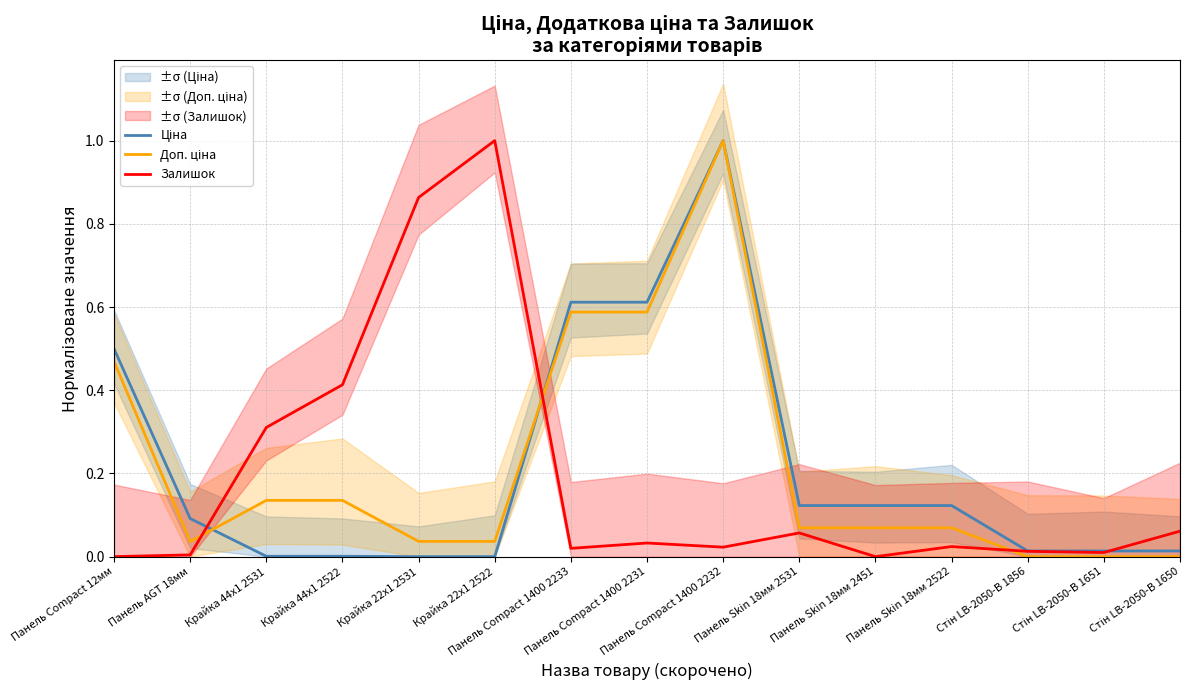

True or false: Залишок and Доп. ціна cross at least once.

True